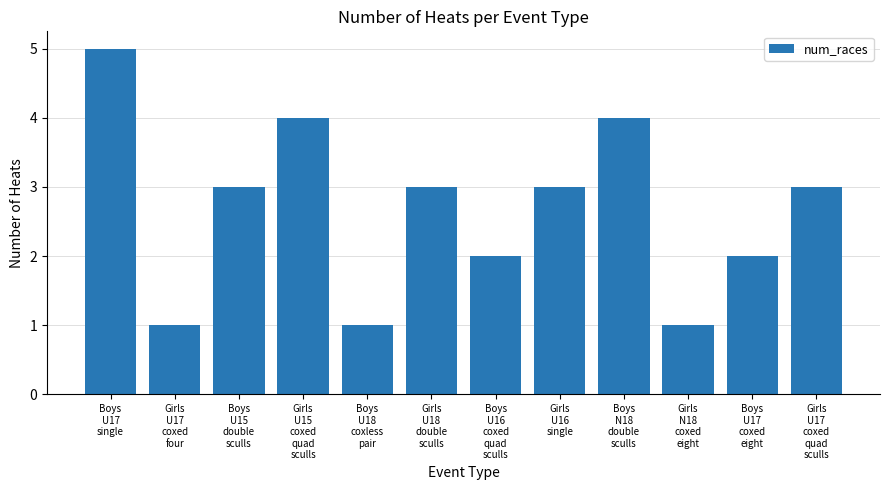

How many data points does each series have?

12